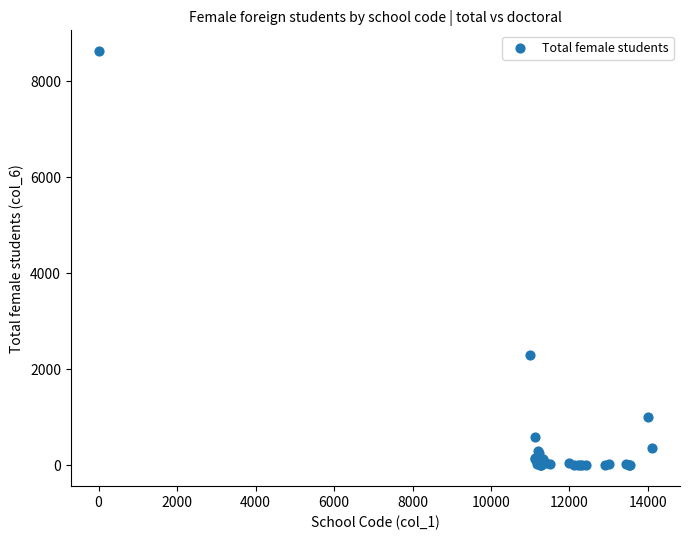

What Y value in the scatter plot is closest to 4313?

2306